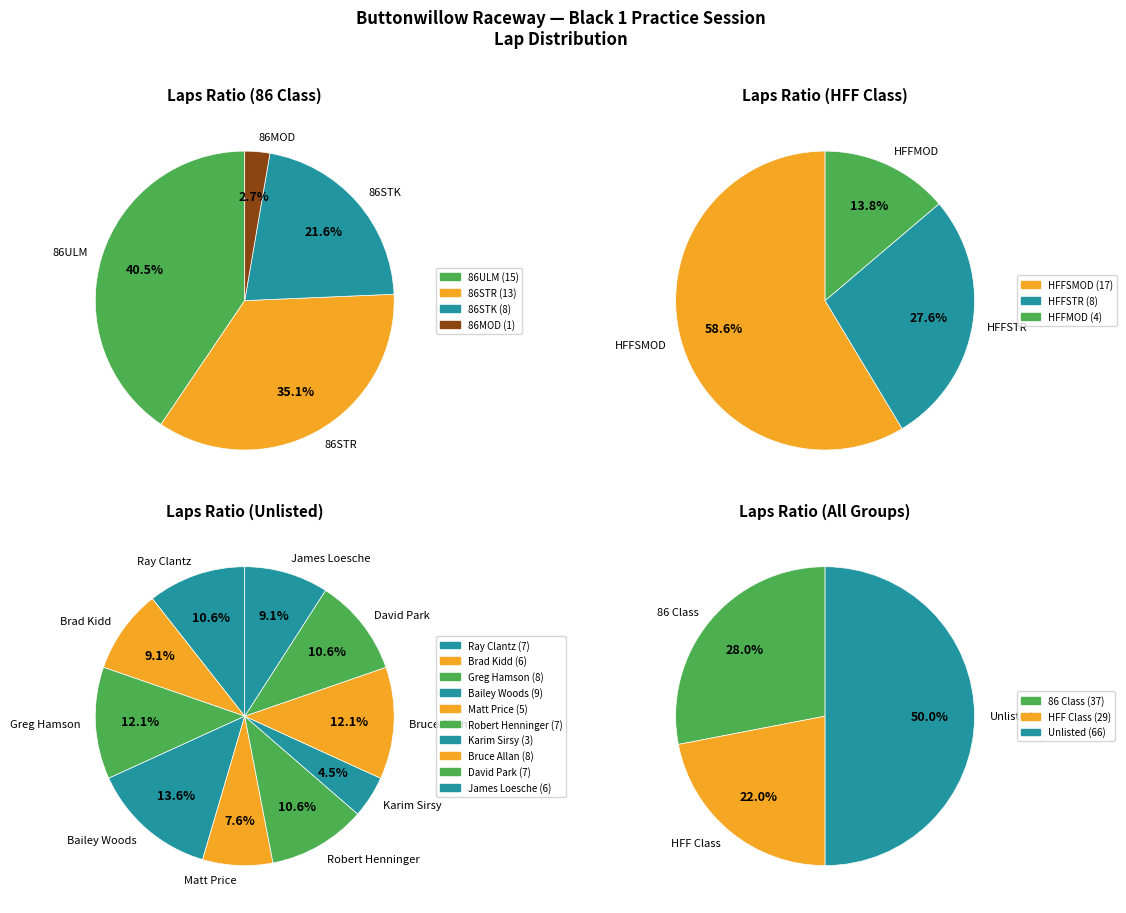

Does Matt Price represent more than half of the total?

No